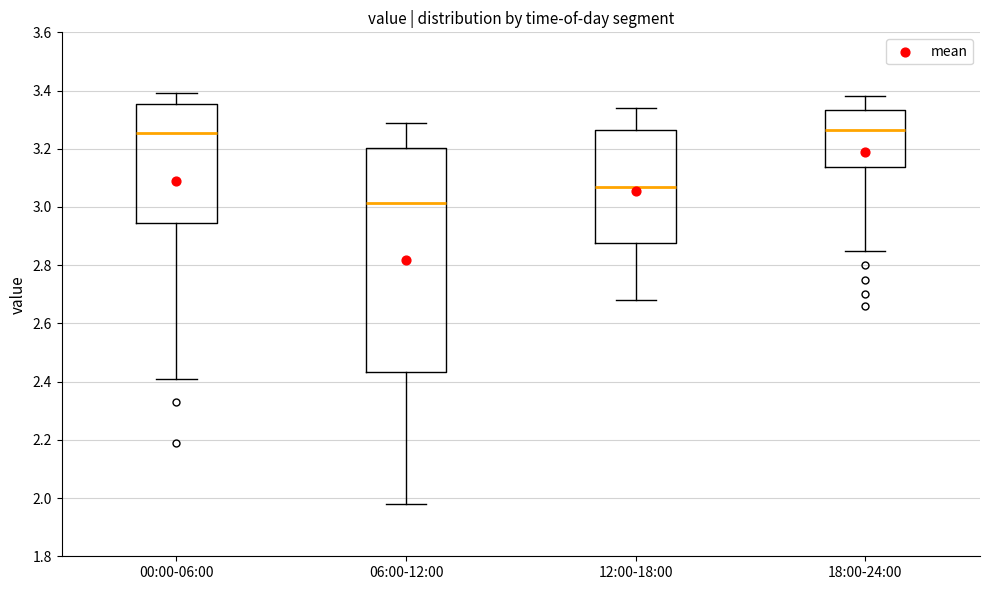

Which box has the lowest median line?

06:00-12:00